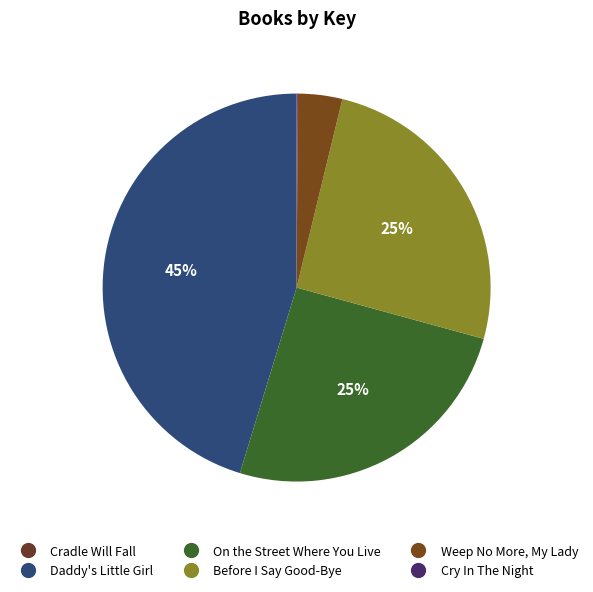

The On the Street Where You Live slice represents 38% of the pie. True or false?

False